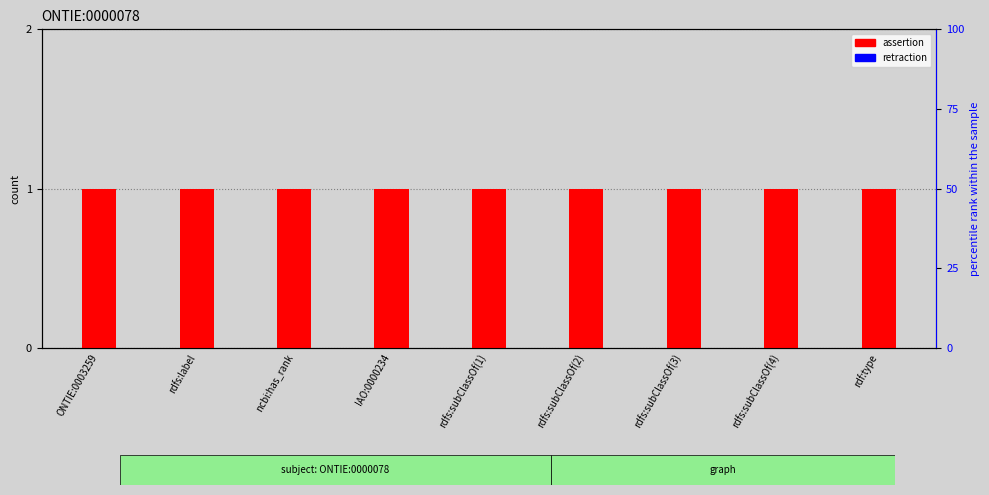

What are all the series names shown in the legend?

assertion, retraction